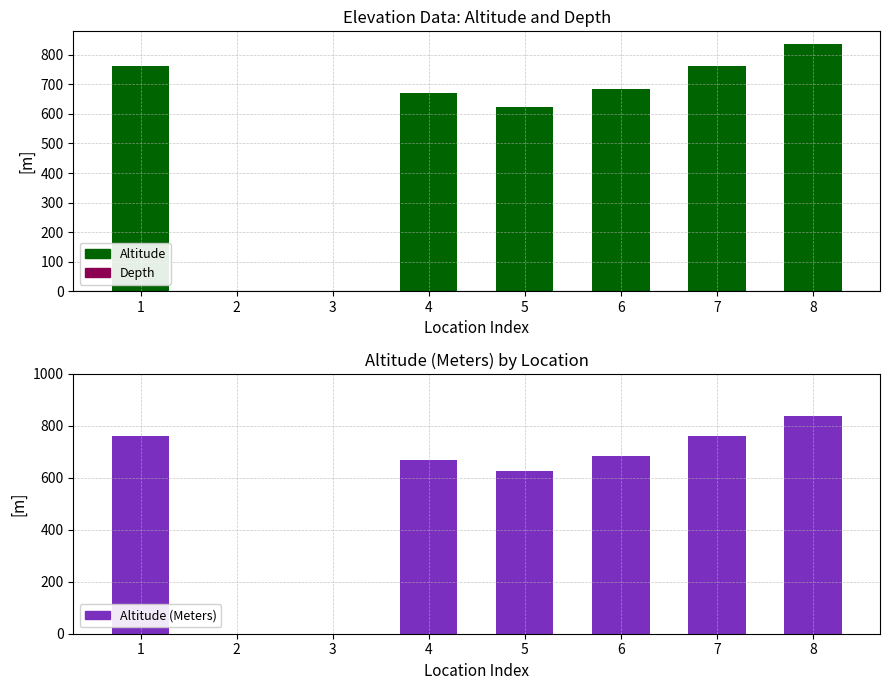

What is the sum of the Altitude (Meters) values at 4 and 3?

670